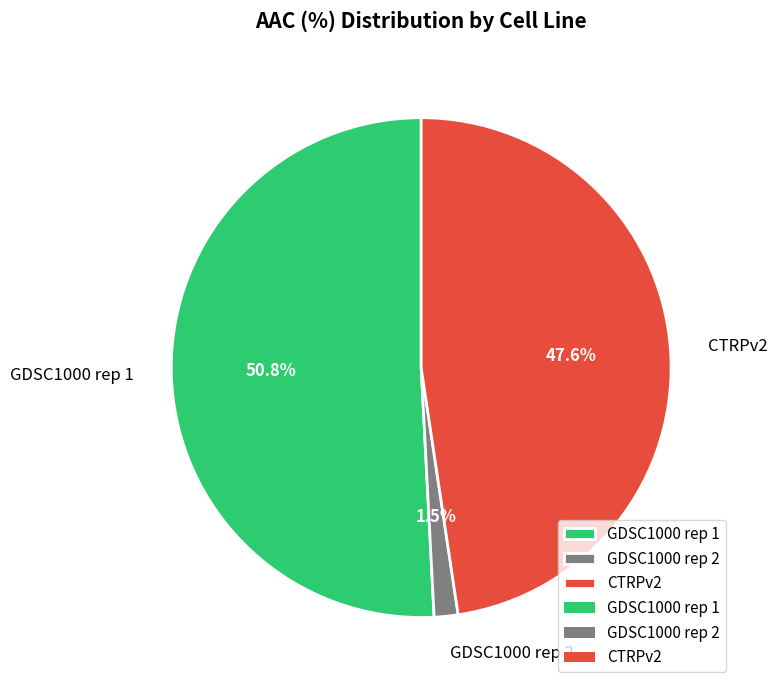

Which slice is the smallest?

GDSC1000 rep 2